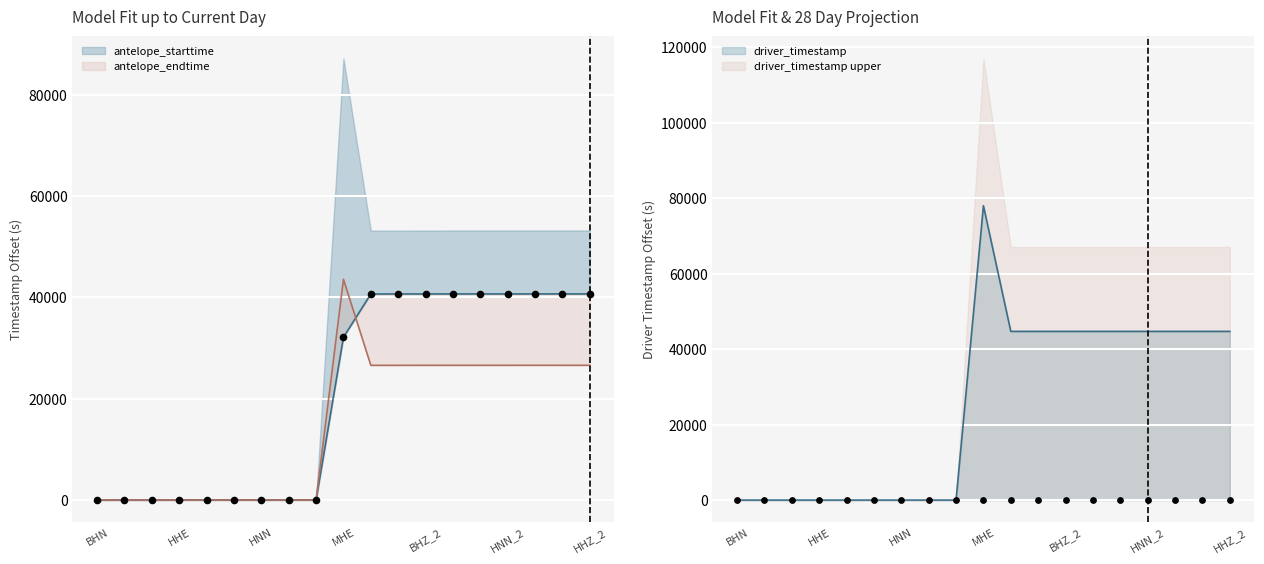

At which category is the sum across all series the highest?

MHE